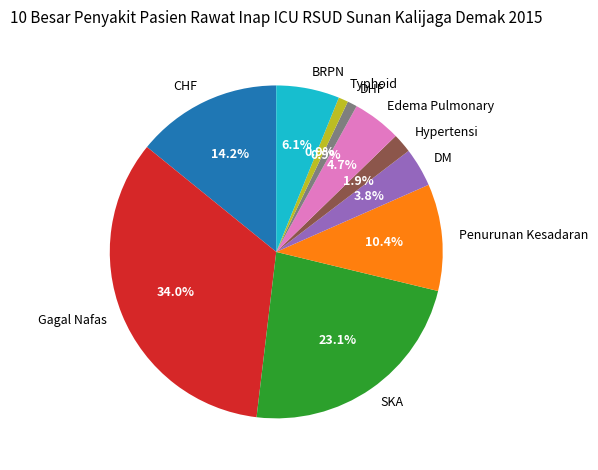

Does CHF account for over 50% of the chart?

No